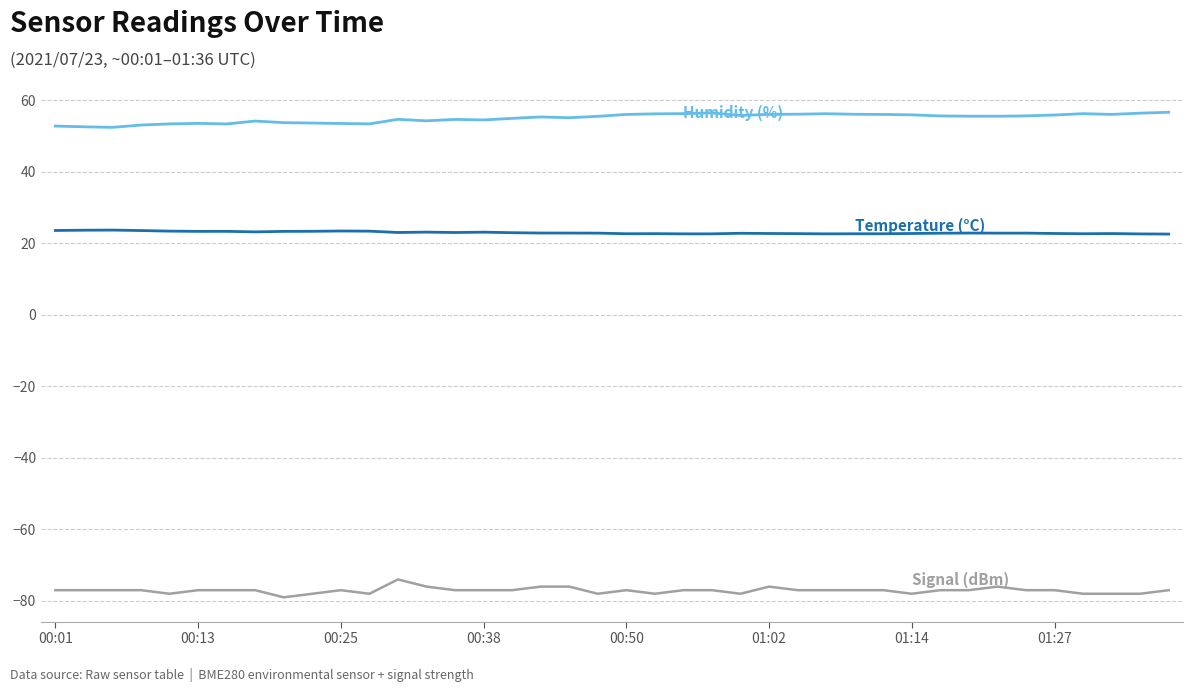

What is the smallest value displayed?

-79.0